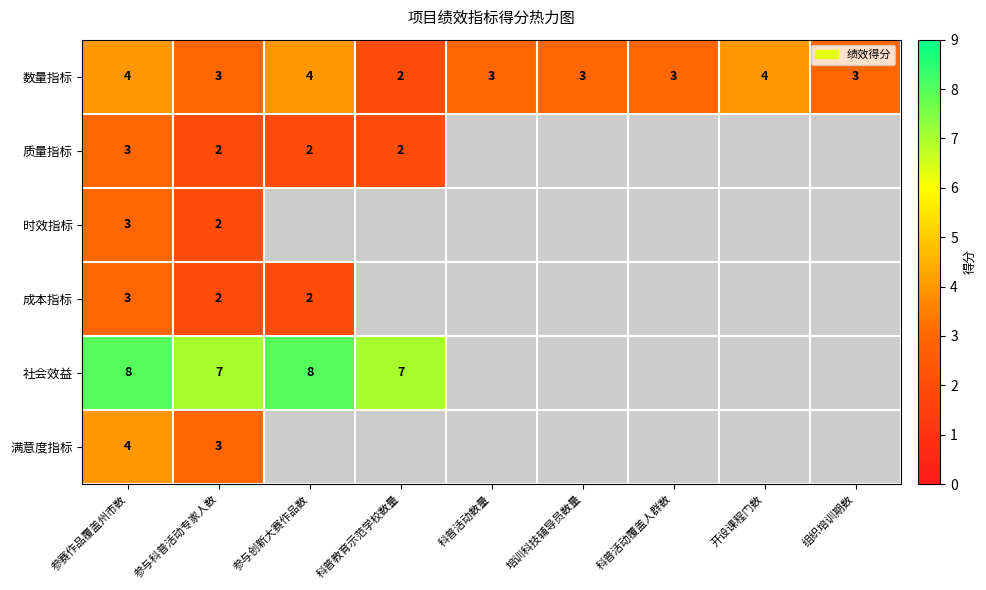

How many 数量指标 values are between 3 and 4?

8